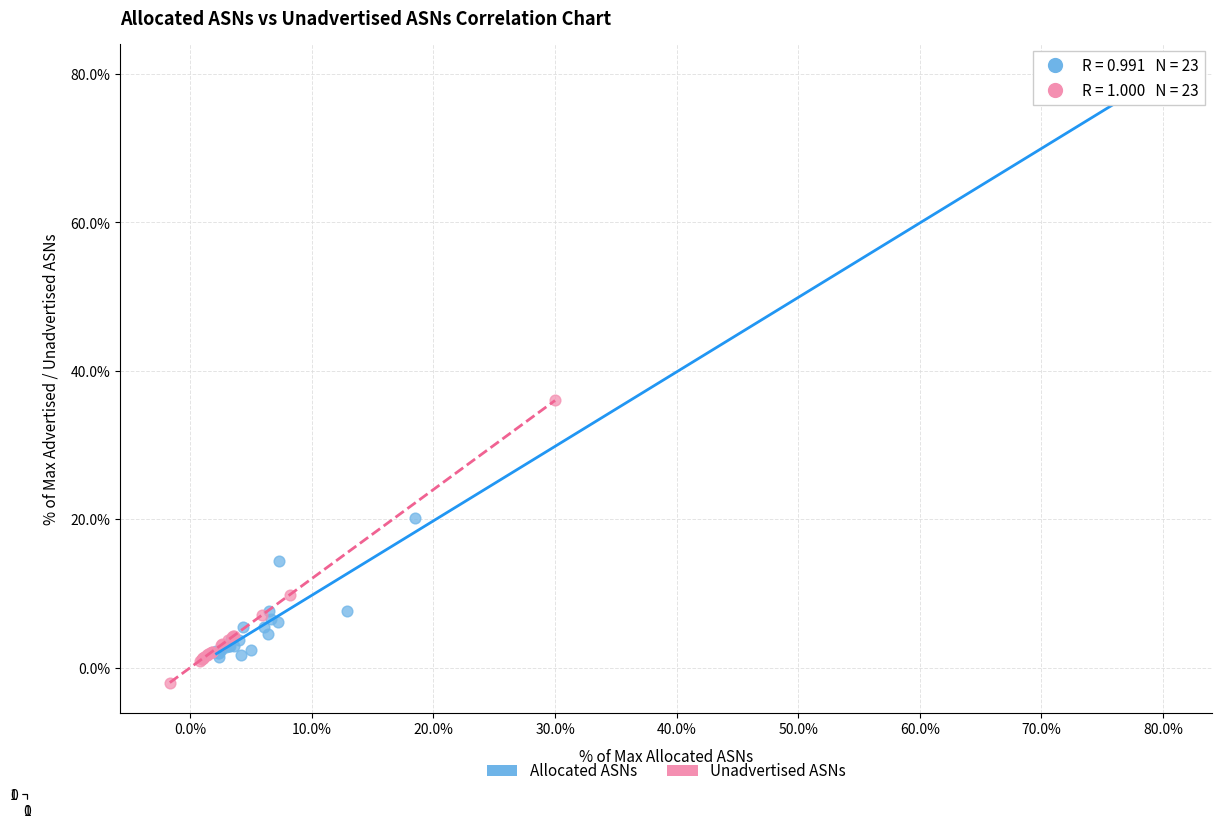

Which series has the widest spread of Y values?

Allocated ASNs